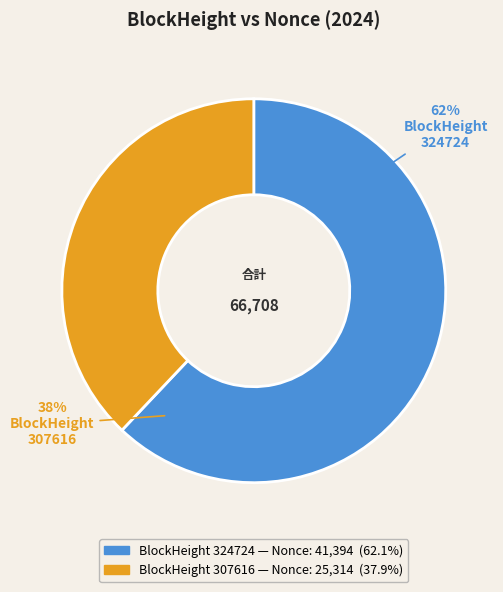

To the nearest percent, what is the difference between the 307616 and 324724 slice percentages?

24%